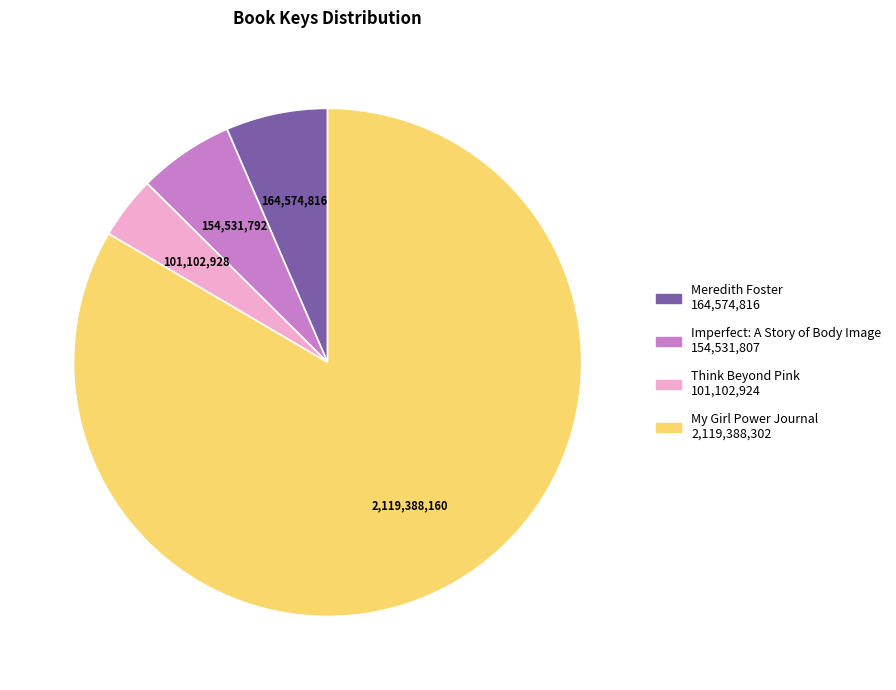

Approximately how many times larger is the value at My Girl Power Journal compared to Think Beyond Pink?

21.0